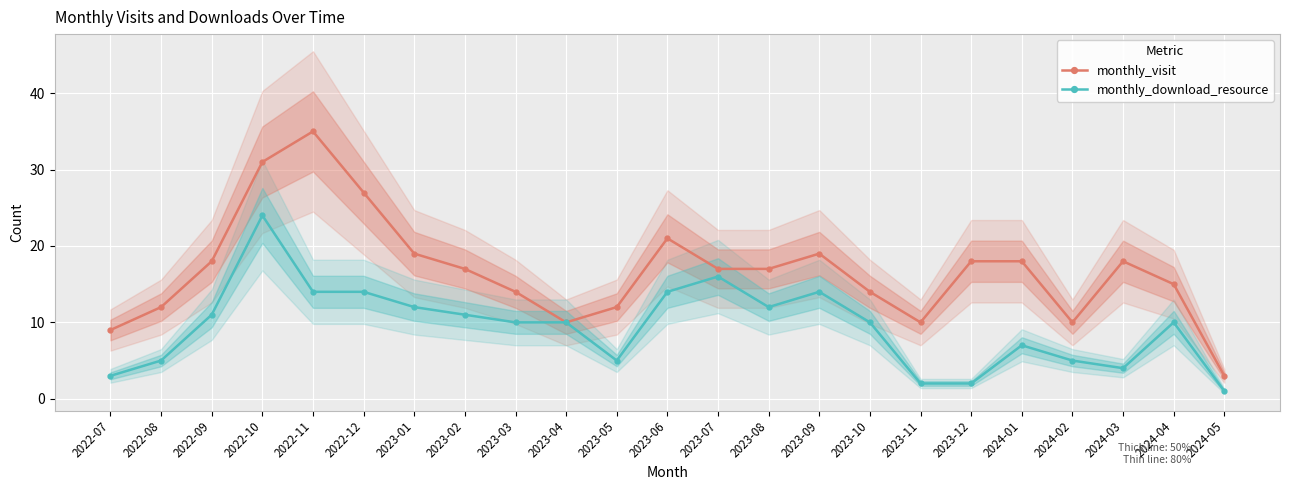

What position from the right is 2024-05?

1